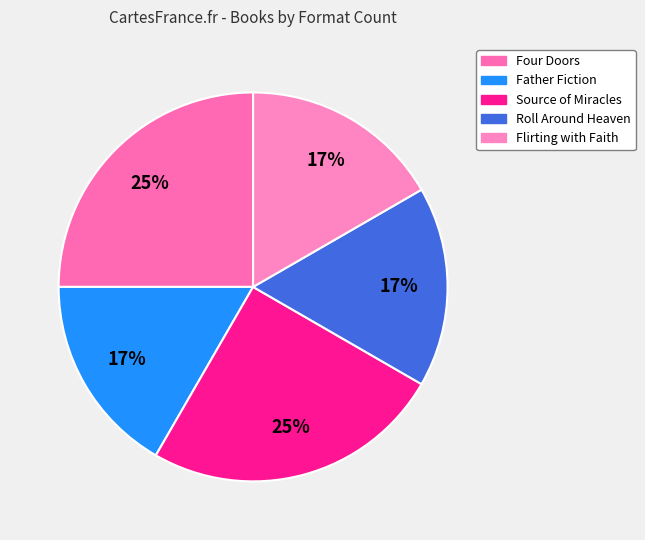

Count the number of slices in the pie.

5